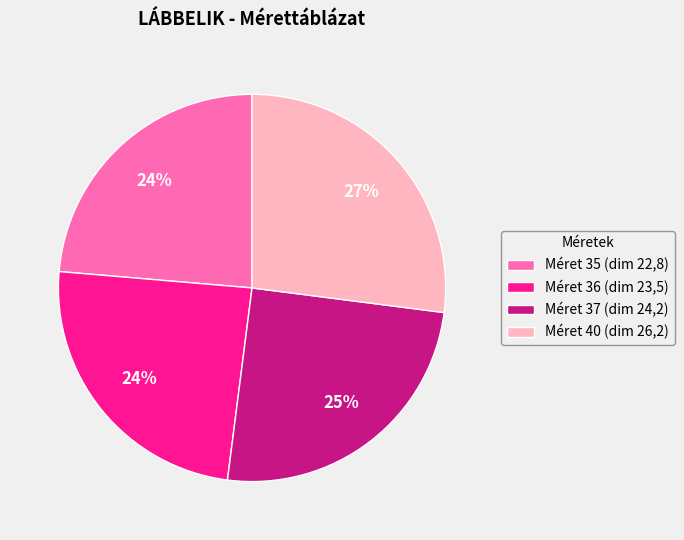

What percentage is the Méret 35 (dim 22,8) slice, to the nearest percent?

24%